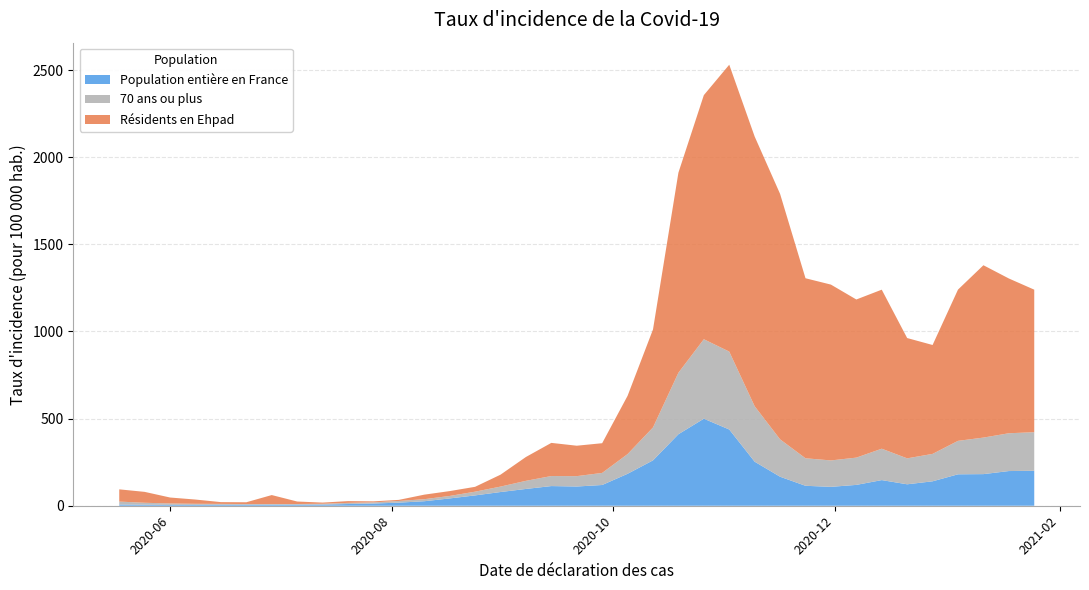

Reading left to right, list all the values displayed in this chart.

Population entière en France: 2020-05-18=6.9	2020-05-25=6.0	2020-06-01=4.7	2020-06-08=4.9	2020-06-15=5.3	2020-06-22=5.3	2020-06-29=5.7	2020-07-06=6.0	2020-07-13=6.7	2020-07-20=9.9	2020-07-27=12.7	2020-08-03=17.7	2020-08-10=25.8	2020-08-17=41.9	2020-08-24=59.3	2020-08-31=78.6	2020-09-07=96.3	2020-09-14=112.9	2020-09-21=110.3	2020-09-28=119.0	2020-10-05=183.3	2020-10-12=260.4	2020-10-19=410.3	2020-10-26=499.4	2020-11-02=437.5	2020-11-09=252.7	2020-11-16=166.5	2020-11-23=114.5	2020-11-30=108.4	2020-12-07=119.6	2020-12-14=147.1	2020-12-21=123.0	2020-12-28=140.2	2021-01-04=180.4	2021-01-11=181.4	2021-01-18=199.0	2021-01-25=200.6
70 ans ou plus: 2020-05-18=16.9	2020-05-25=11.1	2020-06-01=8.3	2020-06-08=6.2	2020-06-15=5.3	2020-06-22=4.4	2020-06-29=4.3	2020-07-06=4.0	2020-07-13=4.6	2020-07-20=6.5	2020-07-27=6.7	2020-08-03=9.6	2020-08-10=11.7	2020-08-17=14.3	2020-08-24=21.4	2020-08-31=31.2	2020-09-07=46.6	2020-09-14=57.6	2020-09-21=59.6	2020-09-28=69.3	2020-10-05=113.2	2020-10-12=189.0	2020-10-19=353.0	2020-10-26=456.1	2020-11-02=447.0	2020-11-09=318.3	2020-11-16=214.6	2020-11-23=158.0	2020-11-30=151.6	2020-12-07=156.5	2020-12-14=180.2	2020-12-21=148.9	2020-12-28=157.4	2021-01-04=192.0	2021-01-11=209.7	2021-01-18=216.9	2021-01-25=221.4
Résidents en Ehpad: 2020-05-18=70.2	2020-05-25=62.5	2020-06-01=34.1	2020-06-08=24.4	2020-06-15=10.2	2020-06-22=10.2	2020-06-29=51.3	2020-07-06=14.3	2020-07-13=6.8	2020-07-20=10.2	2020-07-27=5.9	2020-08-03=6.3	2020-08-10=26.1	2020-08-17=27.9	2020-08-24=27.9	2020-08-31=68.3	2020-09-07=136.8	2020-09-14=190.2	2020-09-21=174.6	2020-09-28=170.5	2020-10-05=334.3	2020-10-12=562.3	2020-10-19=1148.0	2020-10-26=1400.7	2020-11-02=1646.3	2020-11-09=1547.7	2020-11-16=1408.5	2020-11-23=1033.0	2020-11-30=1009.0	2020-12-07=907.5	2020-12-14=912.6	2020-12-21=690.4	2020-12-28=624.9	2021-01-04=868.0	2021-01-11=989.1	2021-01-18=888.2	2021-01-25=817.9